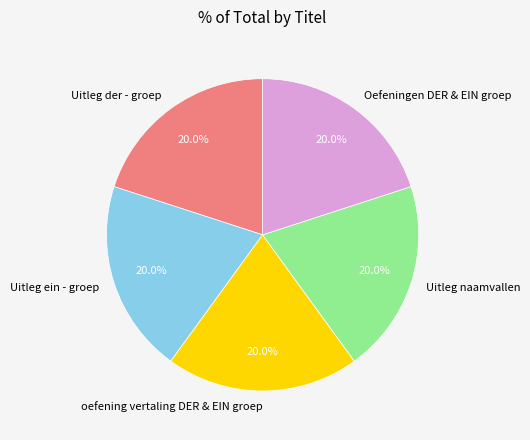

How many slices are in this pie chart?

5